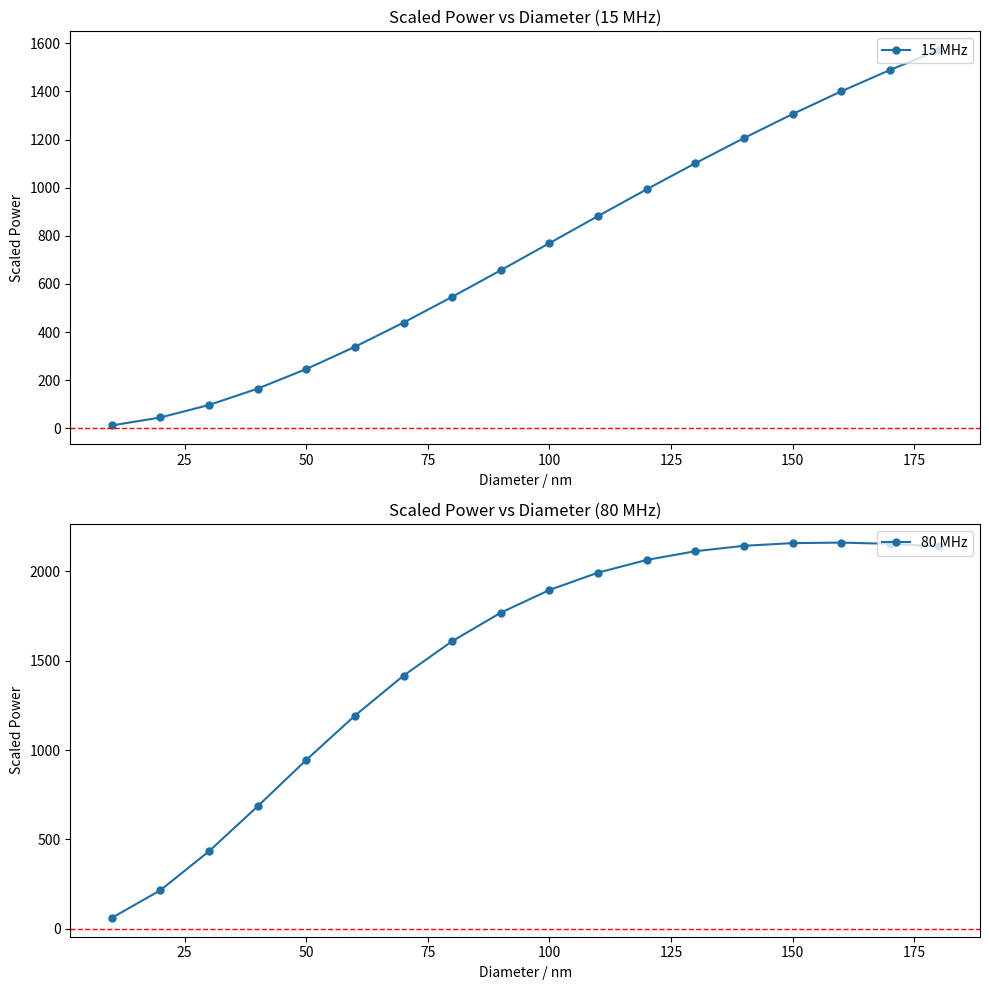

Which series has the largest range (max minus min)?

80 MHz